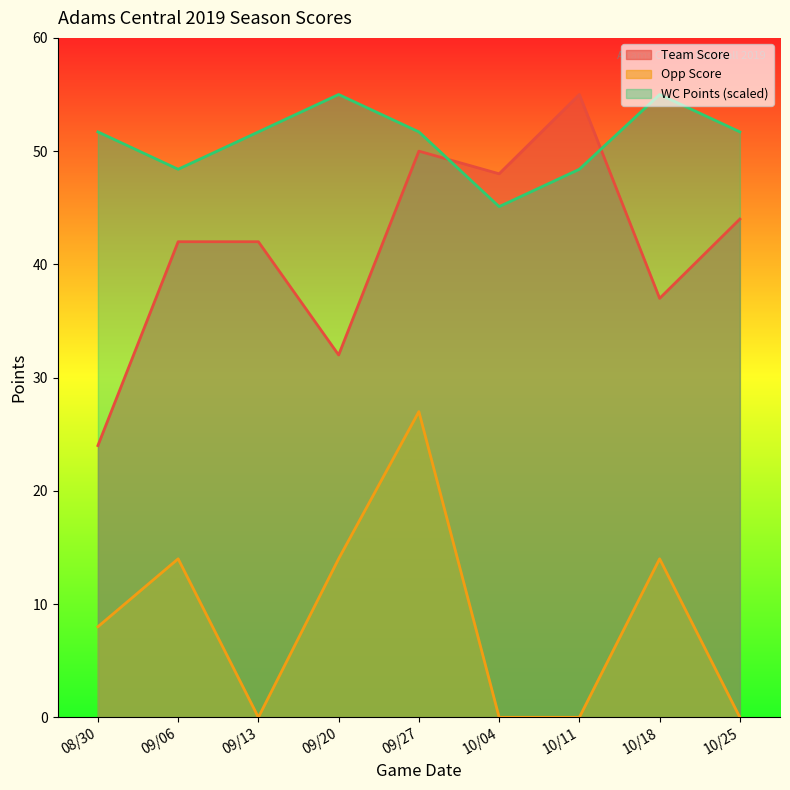

Between 10/18 and 09/20, which is larger?

10/18